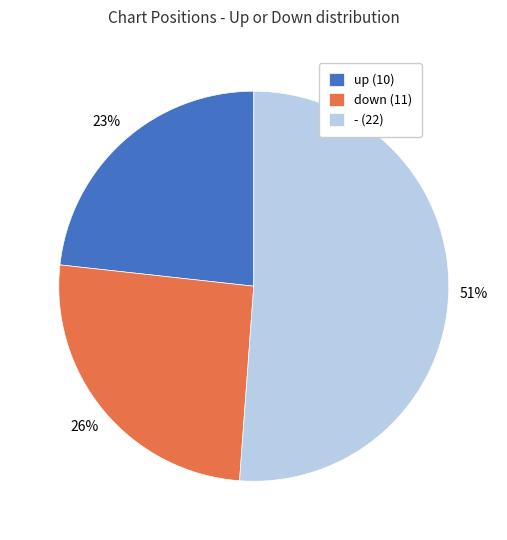

To the nearest percent, what is the difference between the largest and smallest slice percentages?

28%